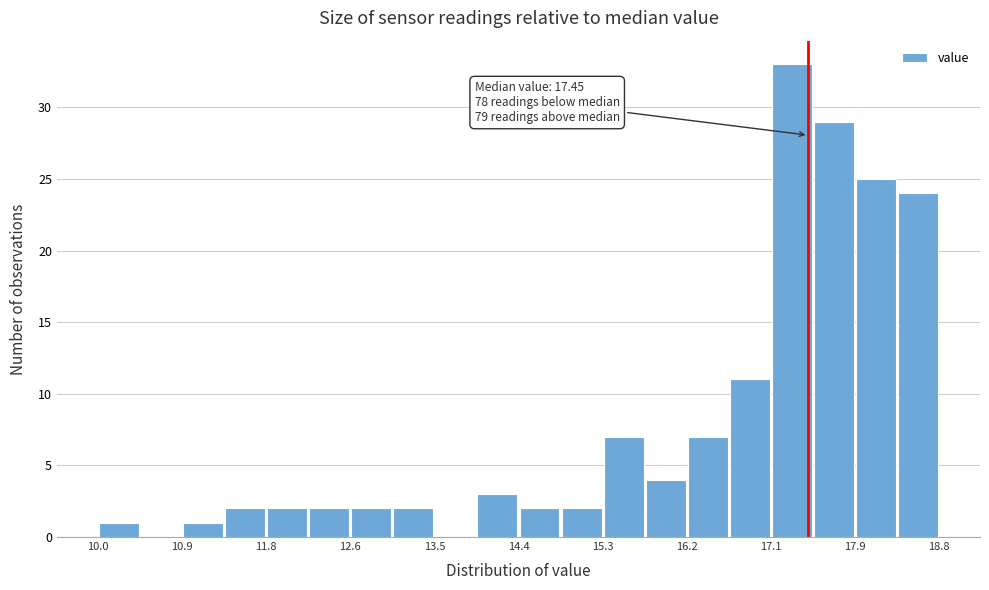

Which range on the x-axis has the tallest bar?

17.1 to 17.5